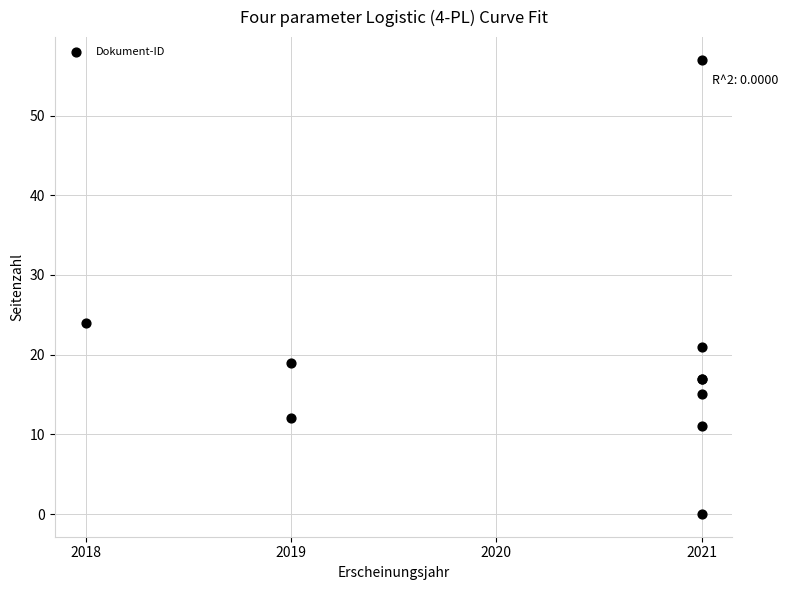

What Y value in the scatter plot is closest to 28?

24